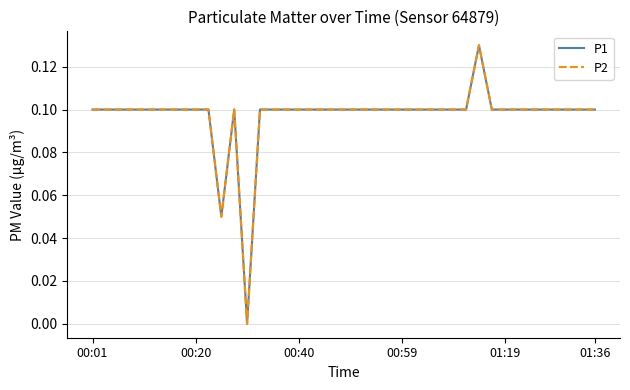

What is the sum of all P1 values?

3.9